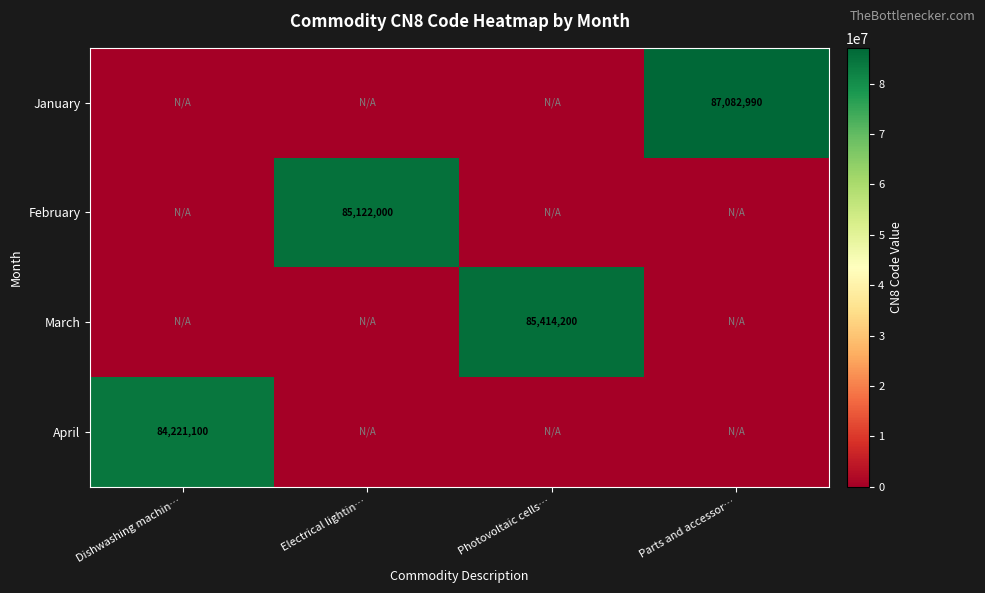

Is it true that April equals 84221100 at Dishwashing machin…?

True